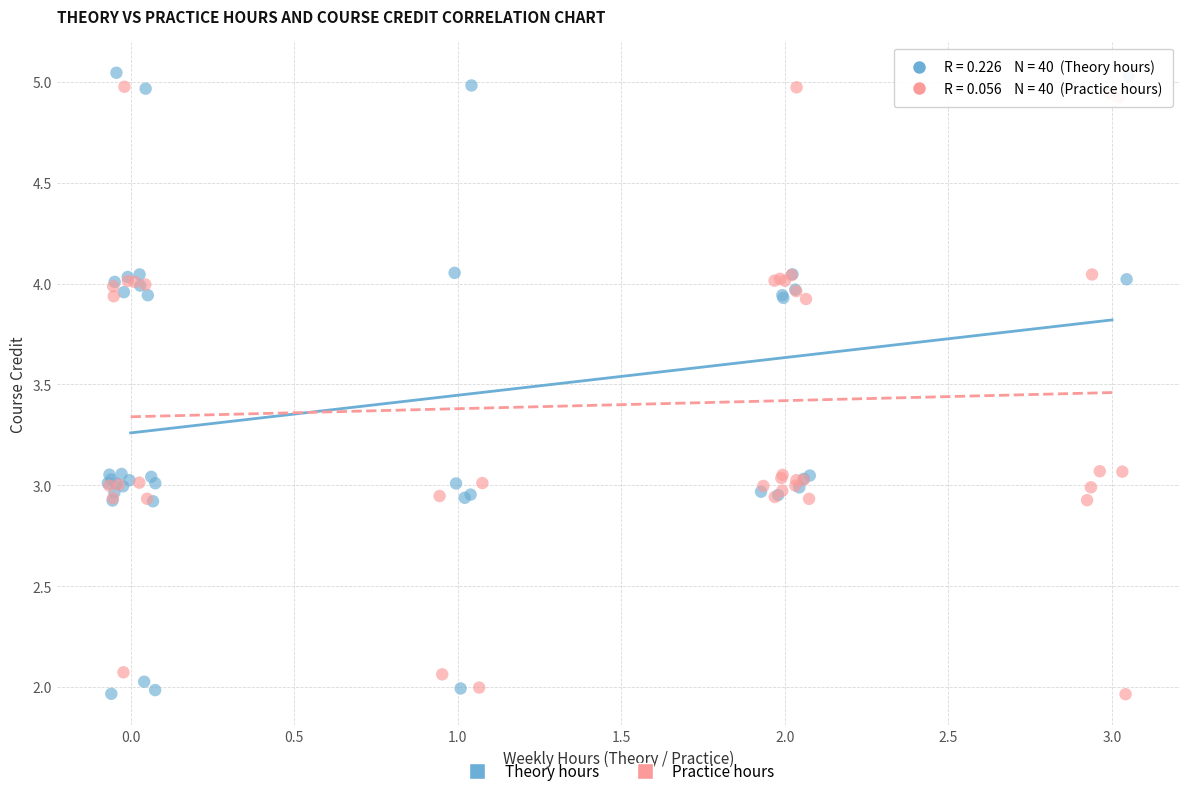

Which series has the widest spread of Y values?

Theory hours